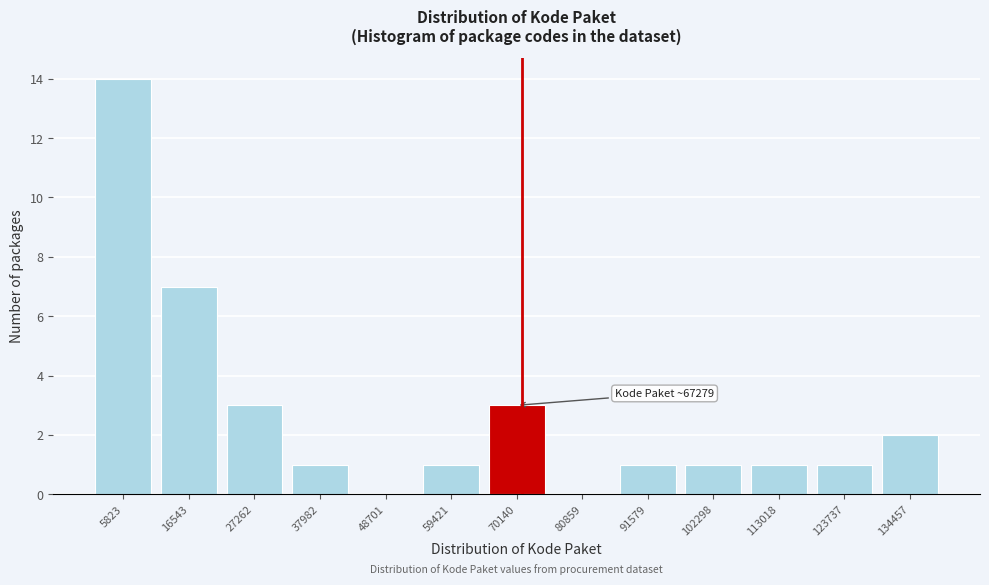

Reading left to right, transcribe all the data shown in this chart.

5823=14	16543=7	27262=3	37982=1	48701=0	59421=1	70140=3	80859=0	91579=1	102298=1	113018=1	123737=1	134457=2